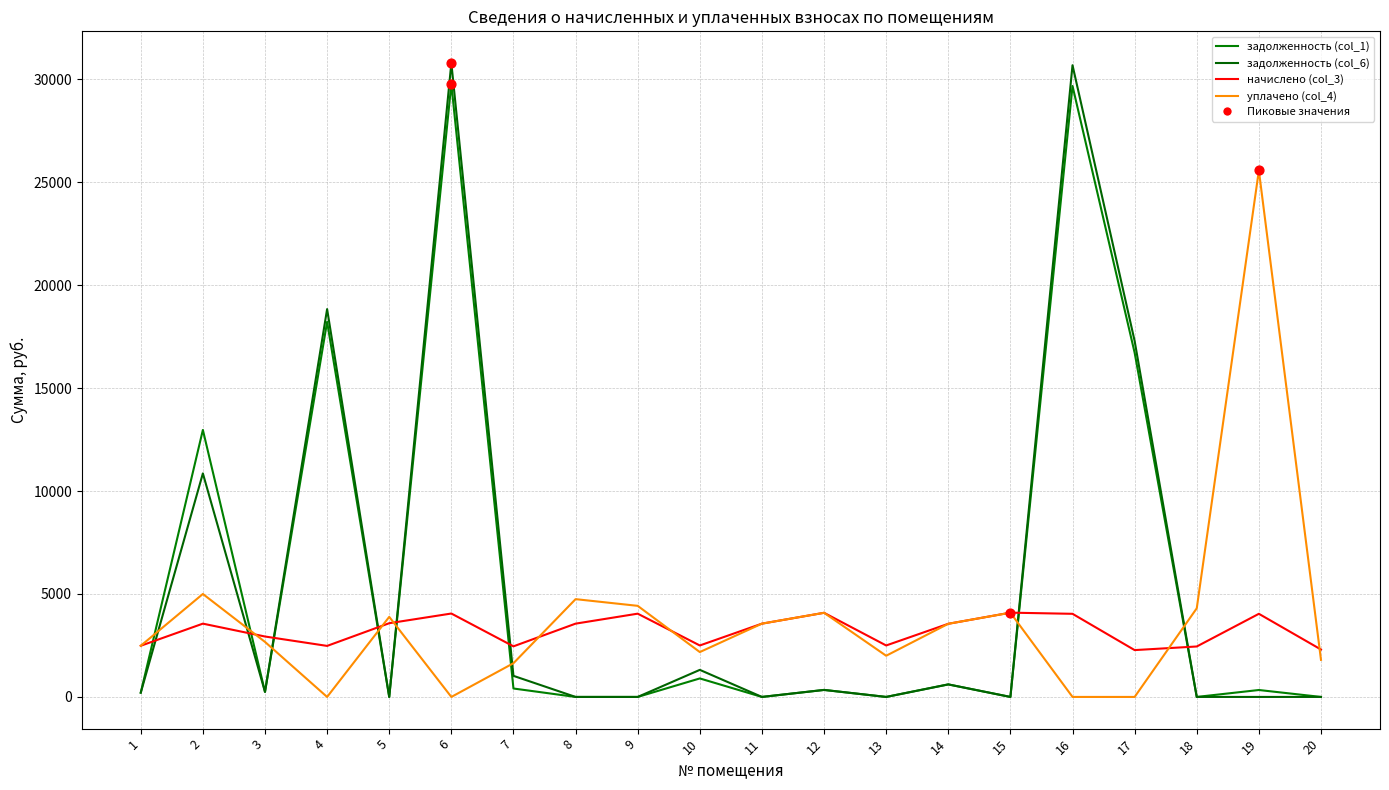

Does the chart have visible grid lines?

Yes